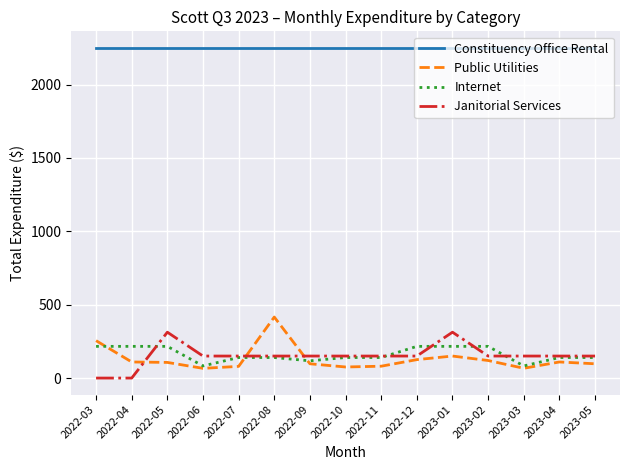

What is the total value across all series at 2023-01?

2928.5